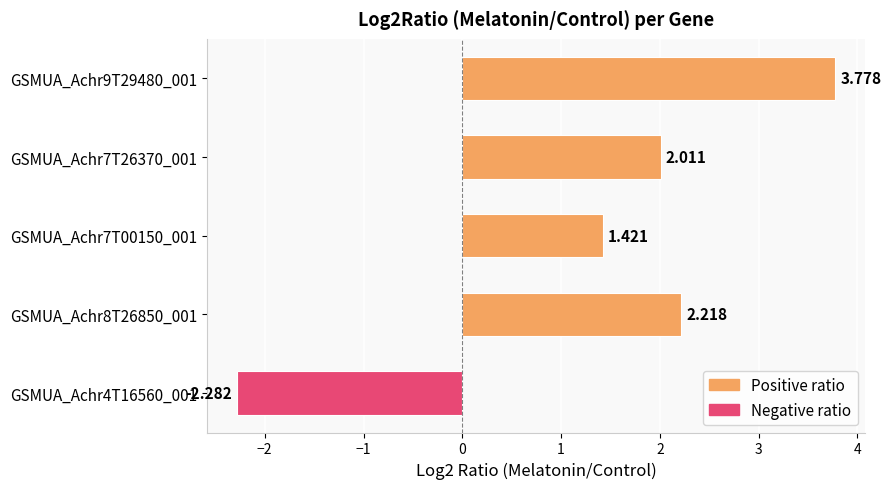

Does the chart contain stacked bars?

No